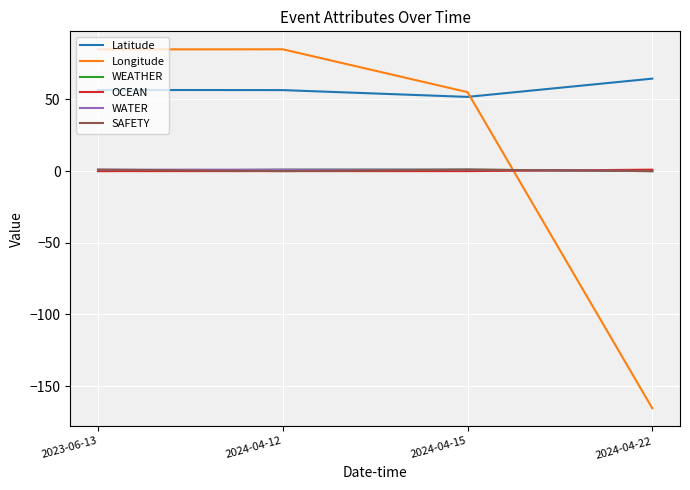

How many negative values does the Longitude series have?

1